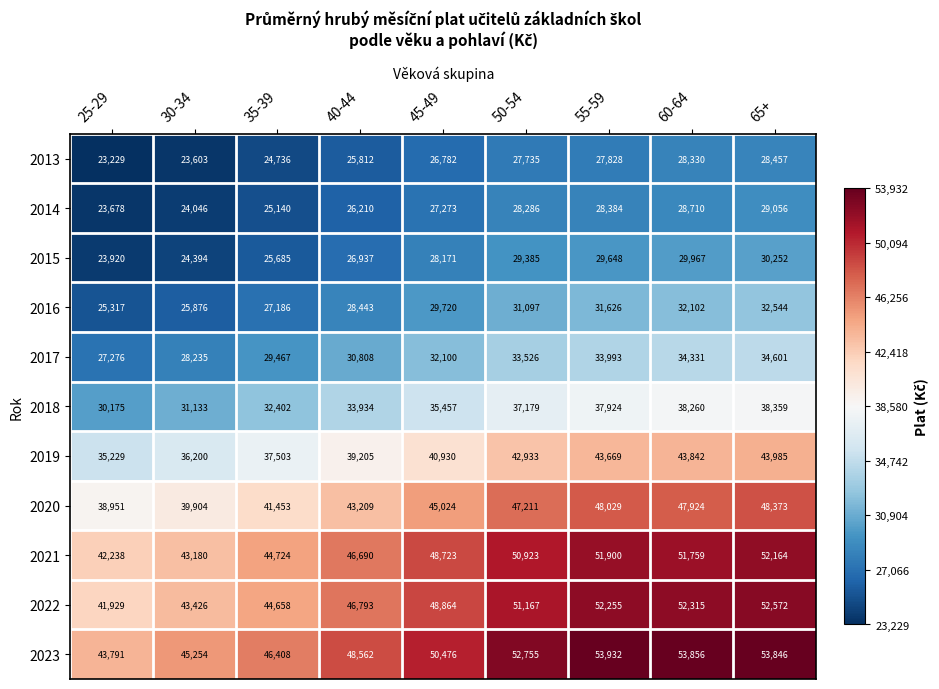

What is the maximum value shown in the chart?

53932